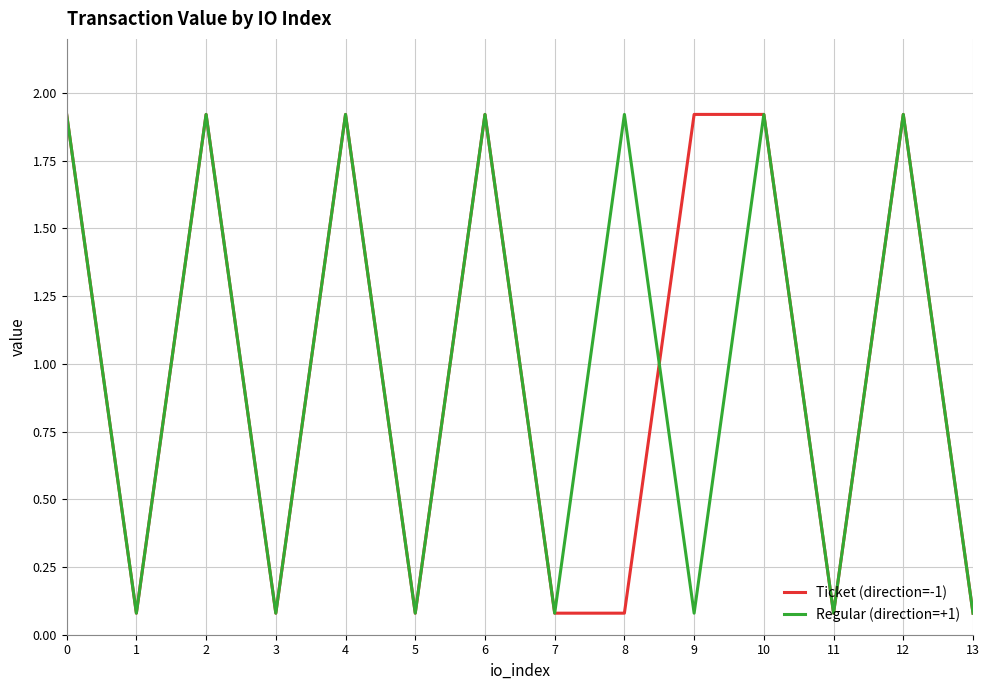

What is the greatest value displayed?

1.9